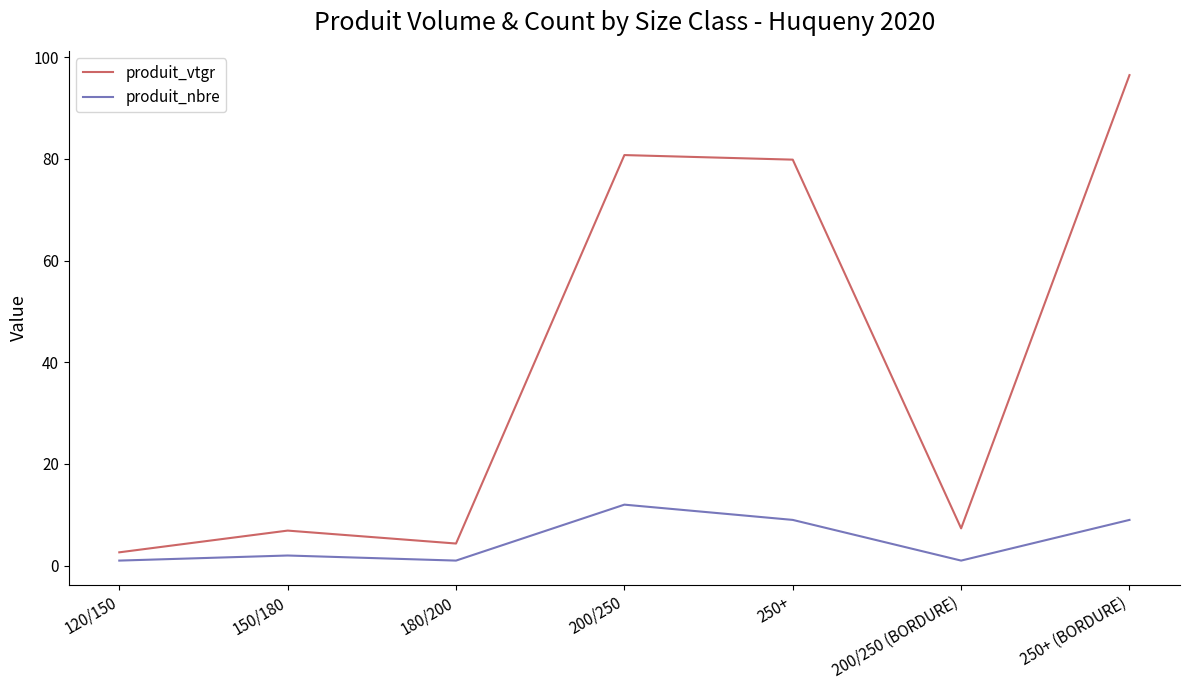

At how many categories does at least one series exceed 56?

3